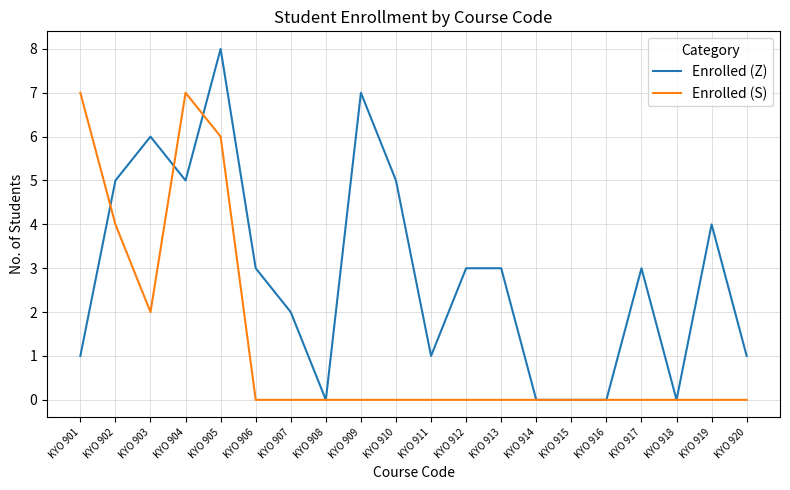

The value of Enrolled (S) at KYO 915 is -4. True or false?

False